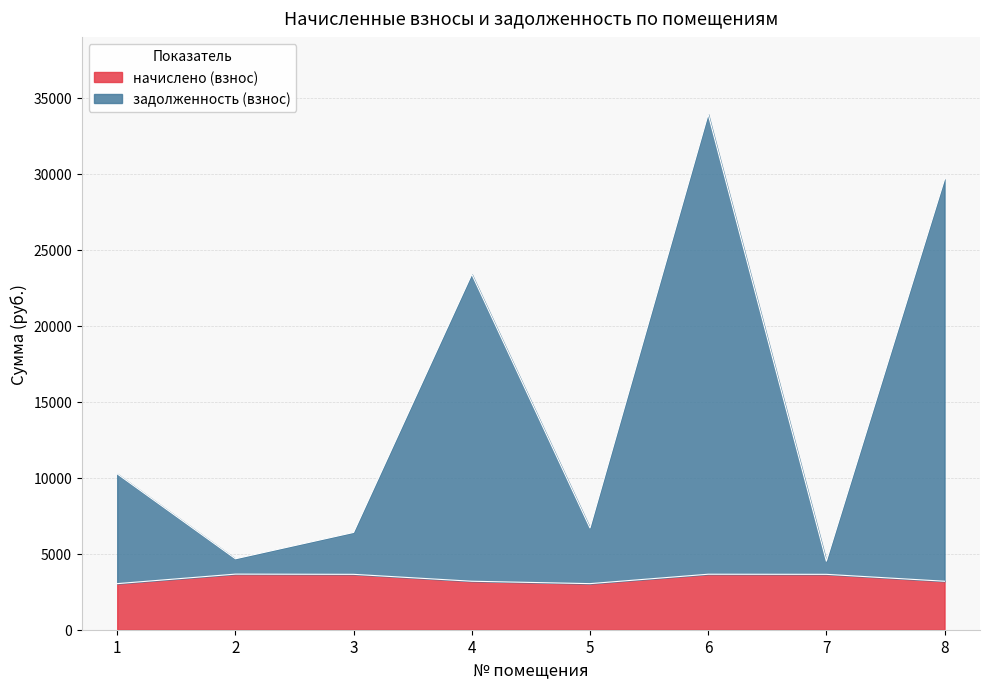

Which series has the largest range (max minus min)?

задолженность (взнос)